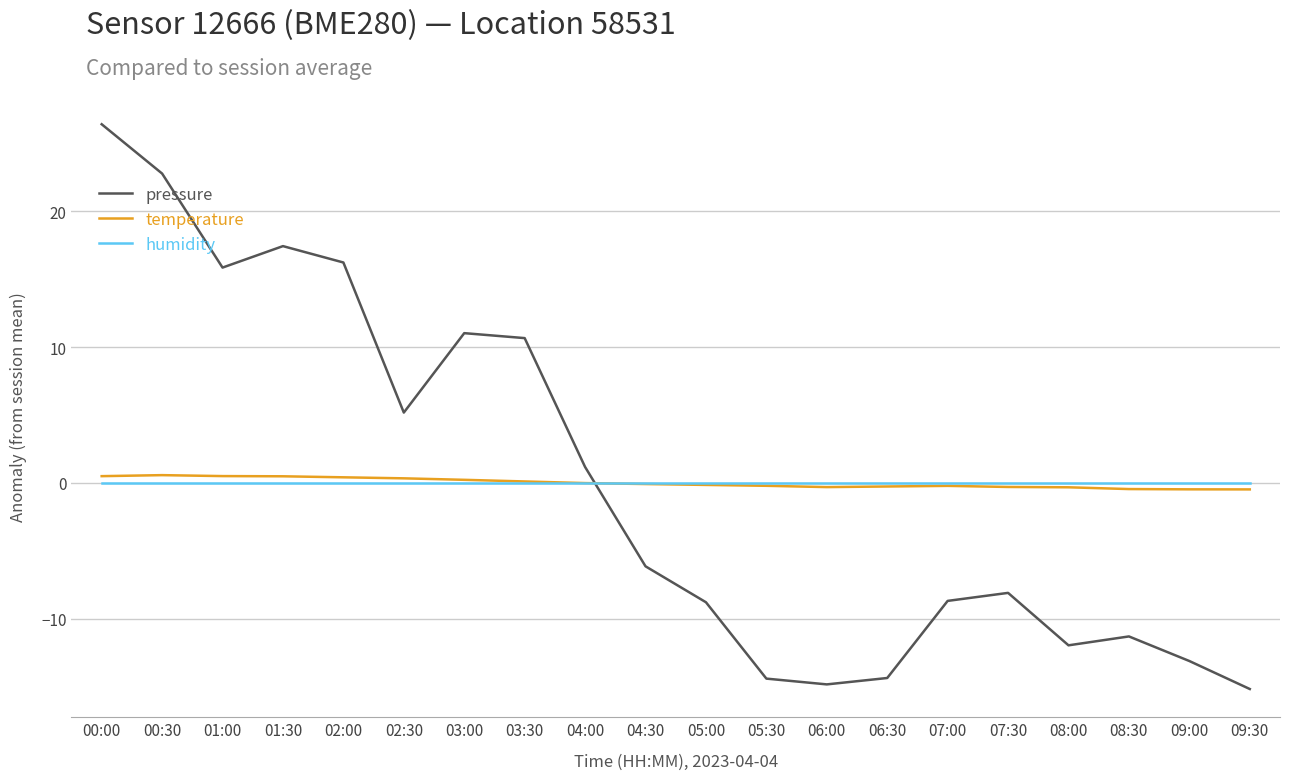

Is this an area chart (filled region under the line)?

No